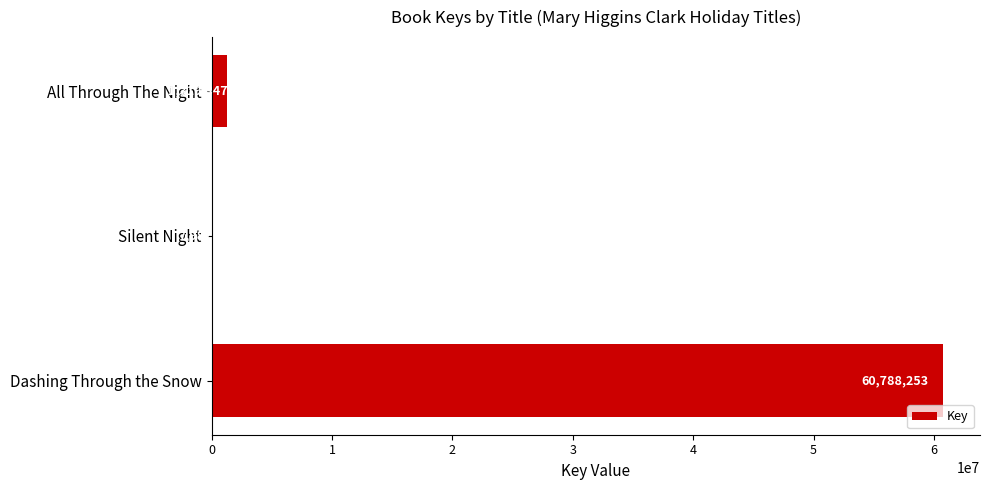

Reading bottom to top, list all the values displayed in this chart.

Dashing Through the Snow=60788253	Silent Night=7987	All Through The Night=1319347